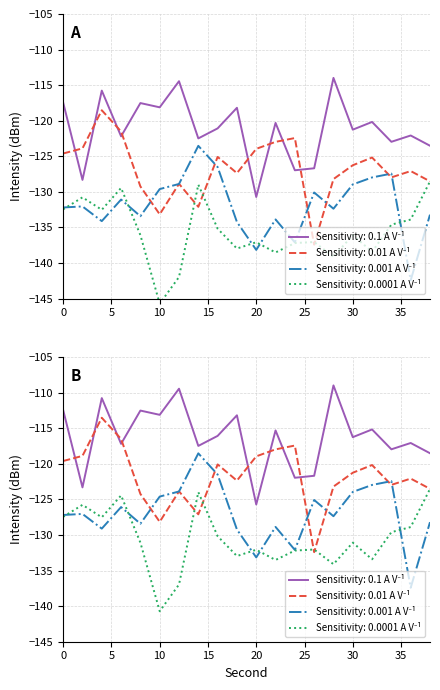

What is the difference between the maximum and minimum values in the Sensitivity: 0.1 A V⁻¹ series?

16.7